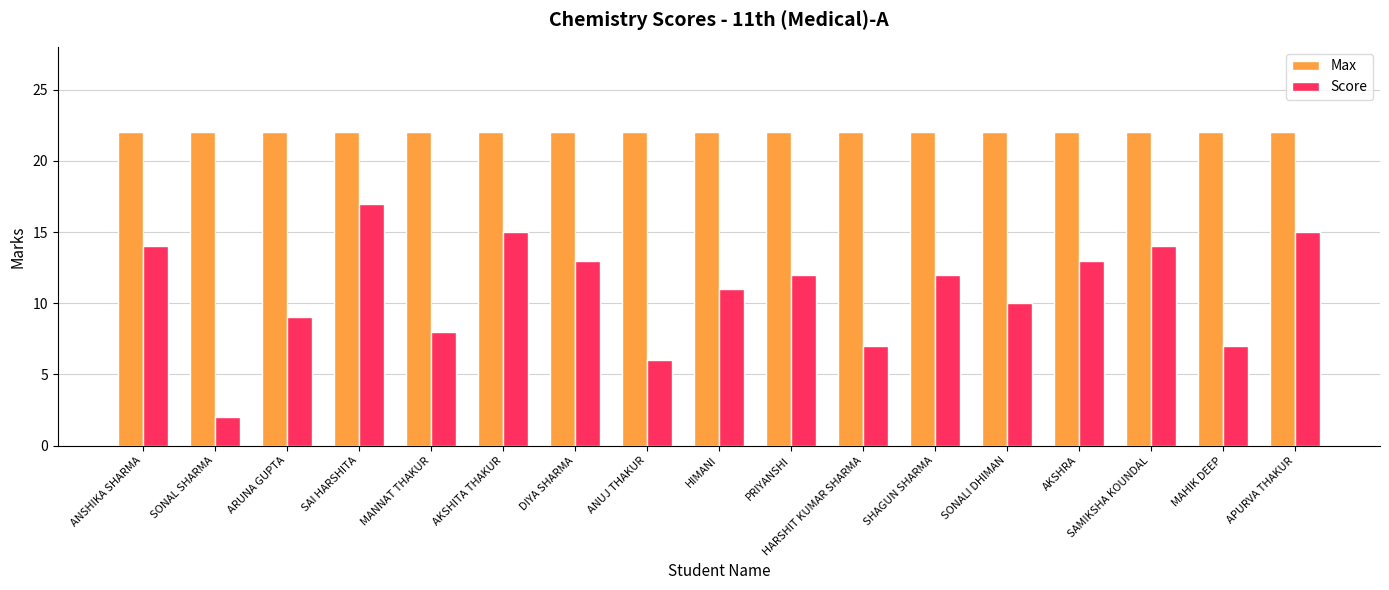

What is the total value across all series at ARUNA GUPTA?

31